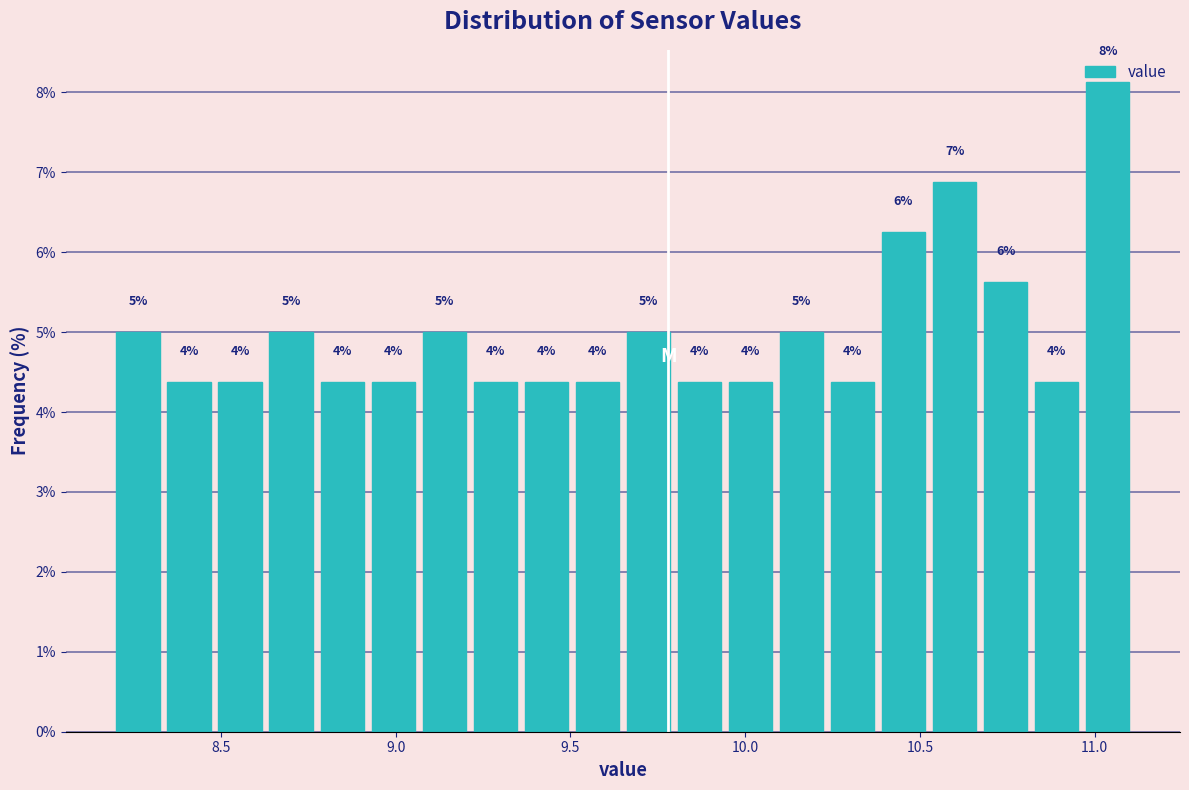

Read against the x-axis, roughly where is the centre of the tallest bar?

11.05